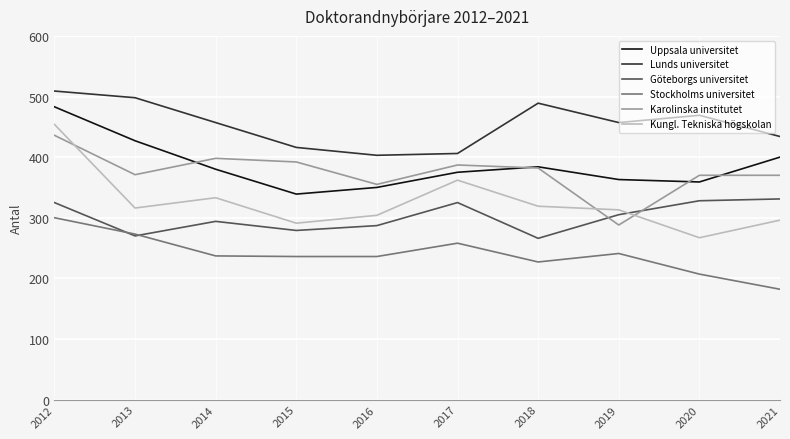

Which series has the widest spread of values?

Kungl. Tekniska högskolan